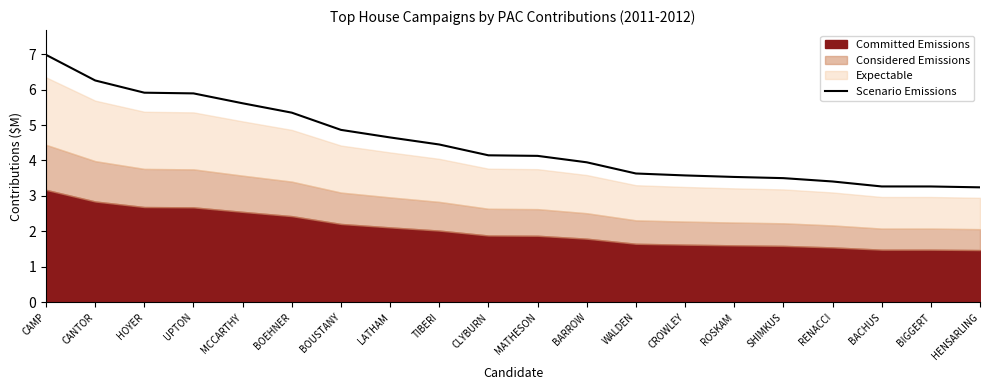

What is the value of the 4th point from the left?

5.9